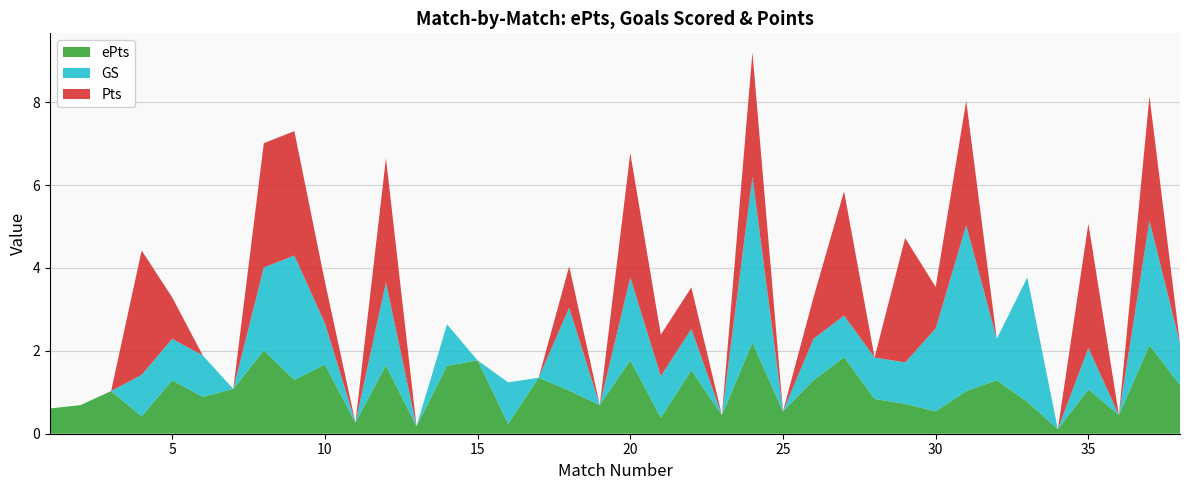

Reading left to right, list all the values displayed in this chart.

ePts: 1=0.6	2=0.7	3=1.0	4=0.4	5=1.3	6=0.9	7=1.1	8=2.0	9=1.3	10=1.7	11=0.3	12=1.6	13=0.2	14=1.6	15=1.8	16=0.2	17=1.4	18=1.0	19=0.7	20=1.8	21=0.4	22=1.5	23=0.5	24=2.2	25=0.5	26=1.3	27=1.9	28=0.8	29=0.7	30=0.5	31=1.0	32=1.3	33=0.8	34=0.1	35=1.1	36=0.5	37=2.1	38=1.2
GS: 1=0.0	2=0.0	3=0.0	4=1.0	5=1.0	6=1.0	7=0.0	8=2.0	9=3.0	10=1.0	11=0.0	12=2.0	13=0.0	14=1.0	15=0.0	16=1.0	17=0.0	18=2.0	19=0.0	20=2.0	21=1.0	22=1.0	23=0.0	24=4.0	25=0.0	26=1.0	27=1.0	28=1.0	29=1.0	30=2.0	31=4.0	32=1.0	33=3.0	34=0.0	35=1.0	36=0.0	37=3.0	38=1.0
Pts: 1=0.0	2=0.0	3=0.0	4=3.0	5=1.0	6=0.0	7=0.0	8=3.0	9=3.0	10=1.0	11=0.0	12=3.0	13=0.0	14=0.0	15=0.0	16=0.0	17=0.0	18=1.0	19=0.0	20=3.0	21=1.0	22=1.0	23=0.0	24=3.0	25=0.0	26=1.0	27=3.0	28=0.0	29=3.0	30=1.0	31=3.0	32=0.0	33=0.0	34=0.0	35=3.0	36=0.0	37=3.0	38=0.0